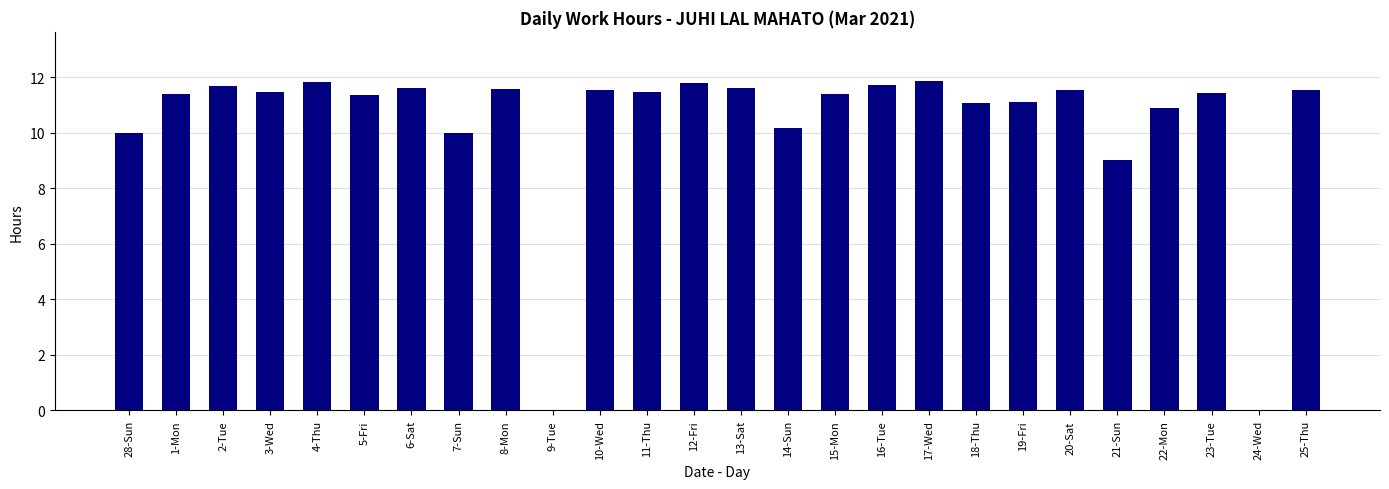

Read the value at 2-Tue.

11.7